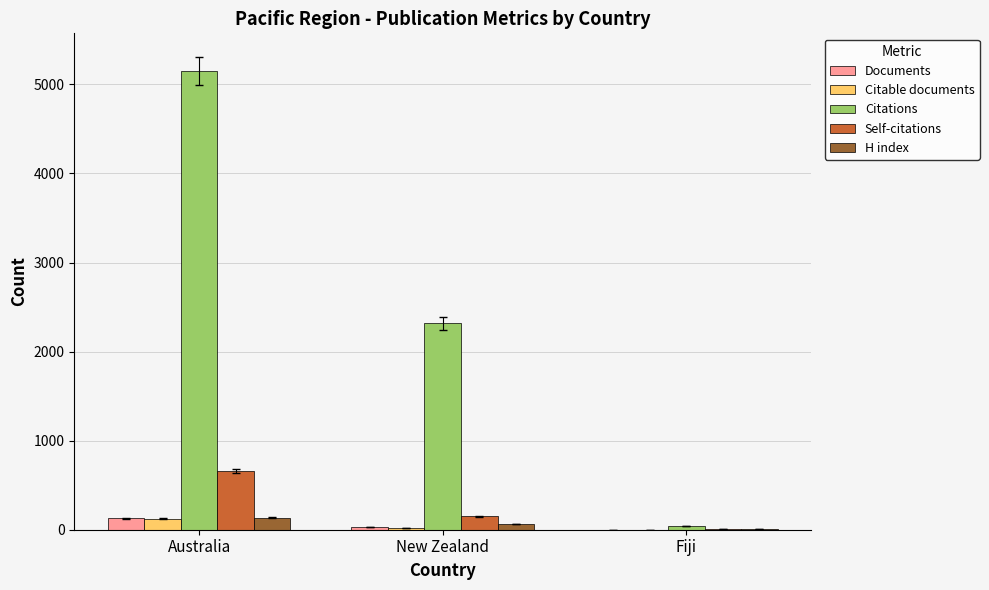

The value of Citations at Australia is 5153. True or false?

True